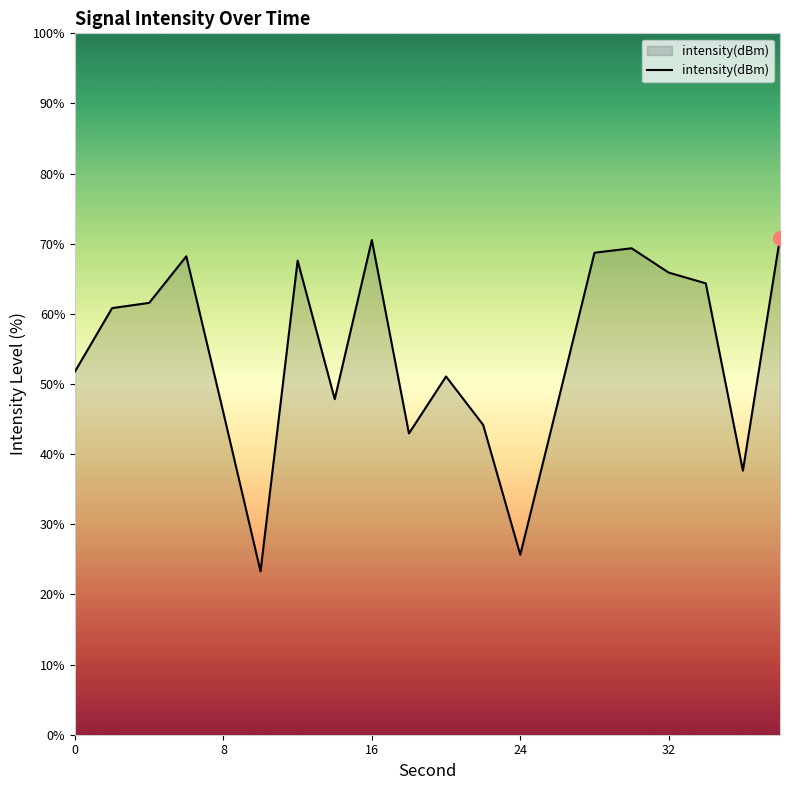

What is the difference between the maximum and minimum values?

47.6